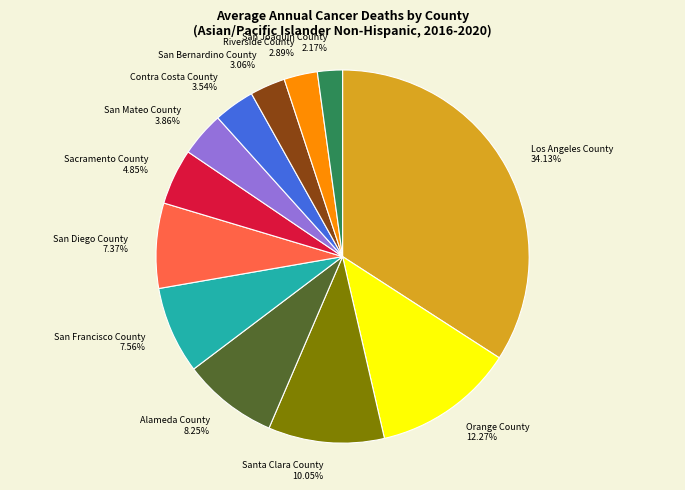

Is there a majority slice in this chart?

No